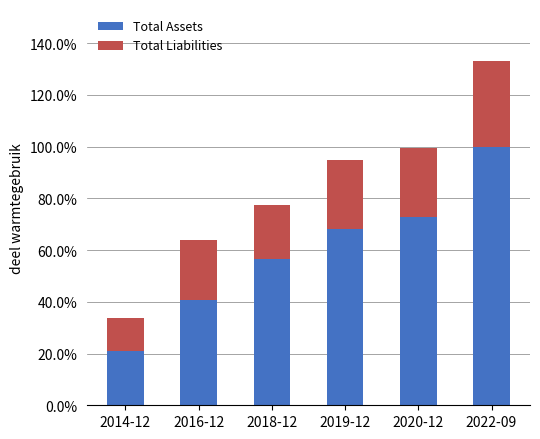

What position from the left is 2014-12?

1